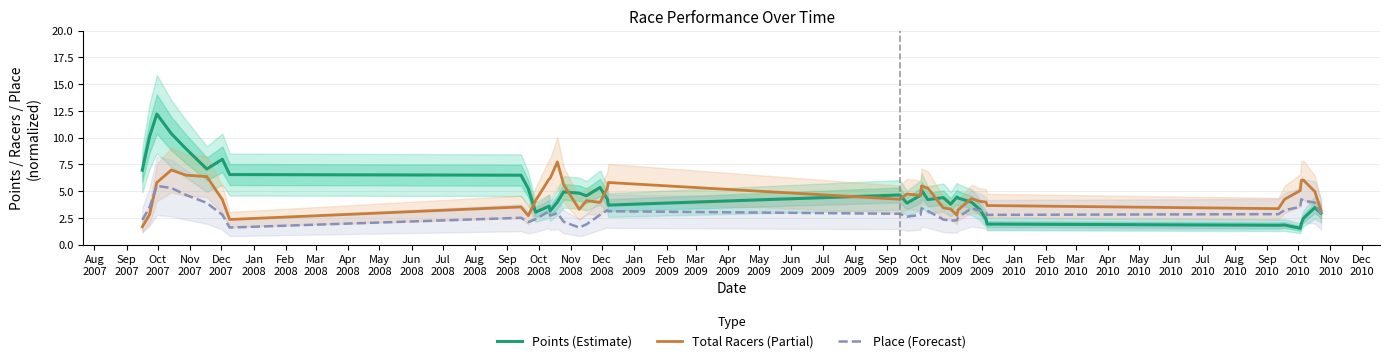

How many interior local valleys does the Points (Estimate) series have?

10